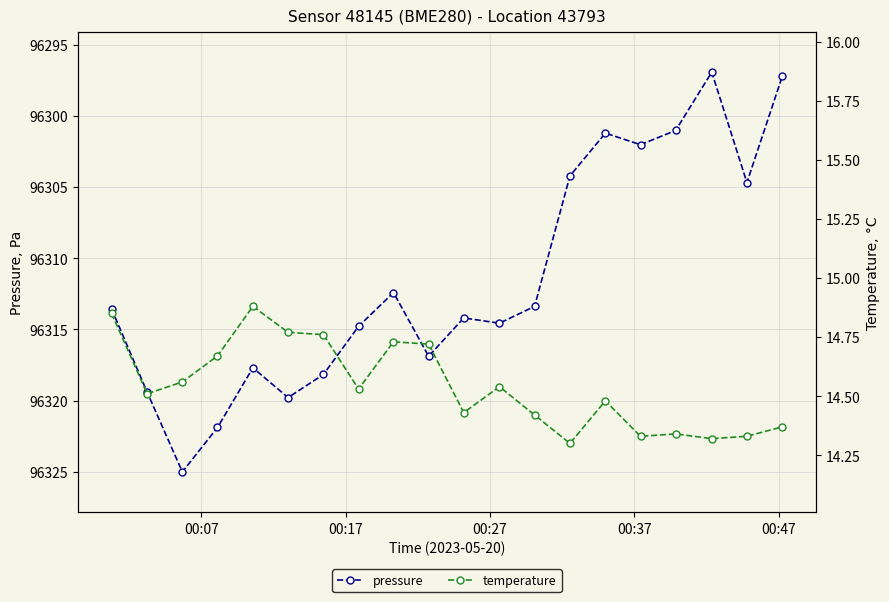

True or false: temperature has more than 0 points higher than both neighbors.

True